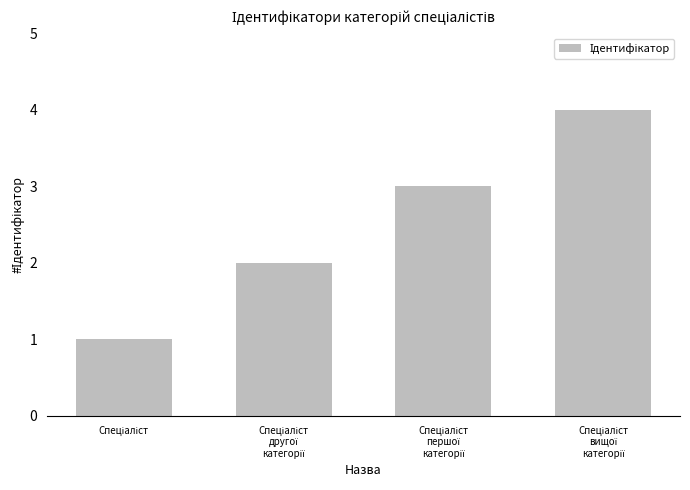

What is the greatest value displayed?

4